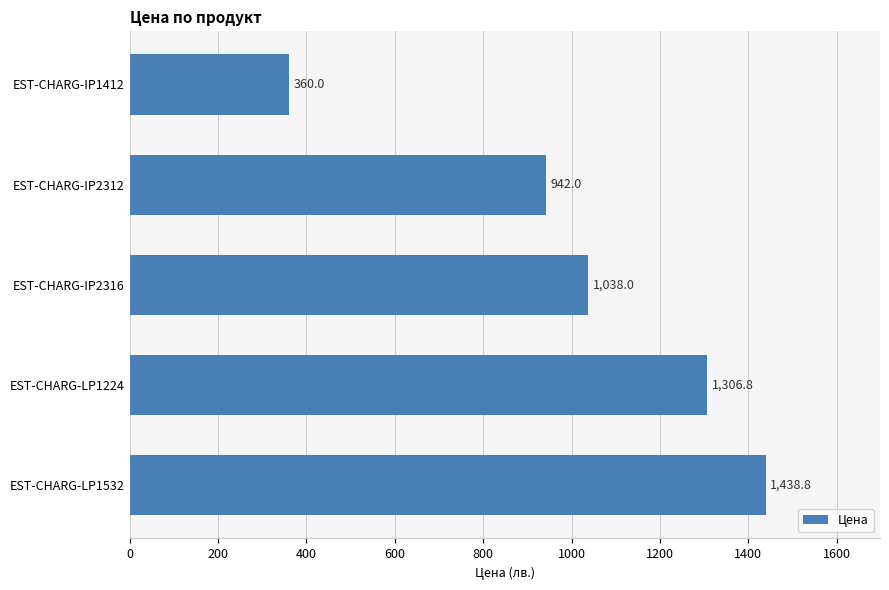

What is the sum of all values?

5085.6